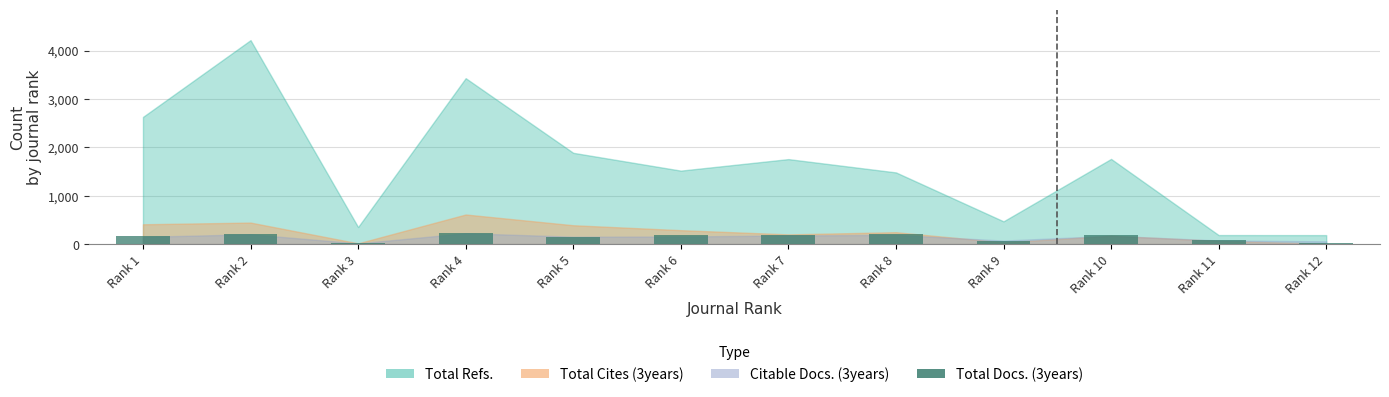

What is the average value?

142